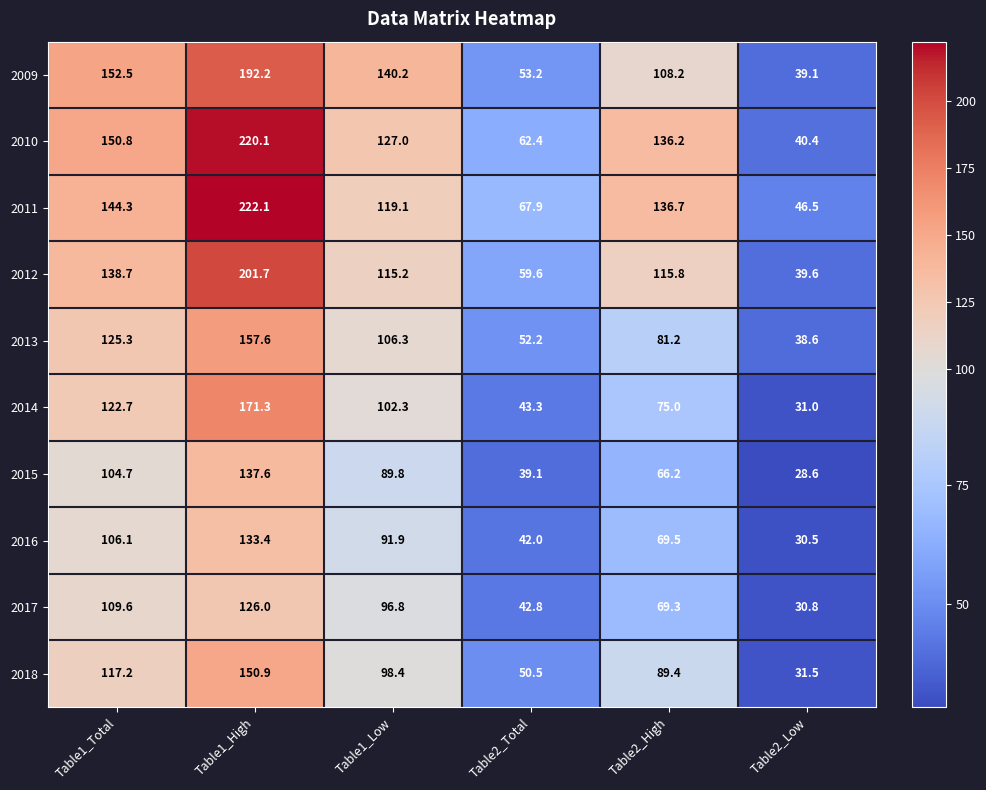

At which label is 2017 closest to 78?

Table2_High